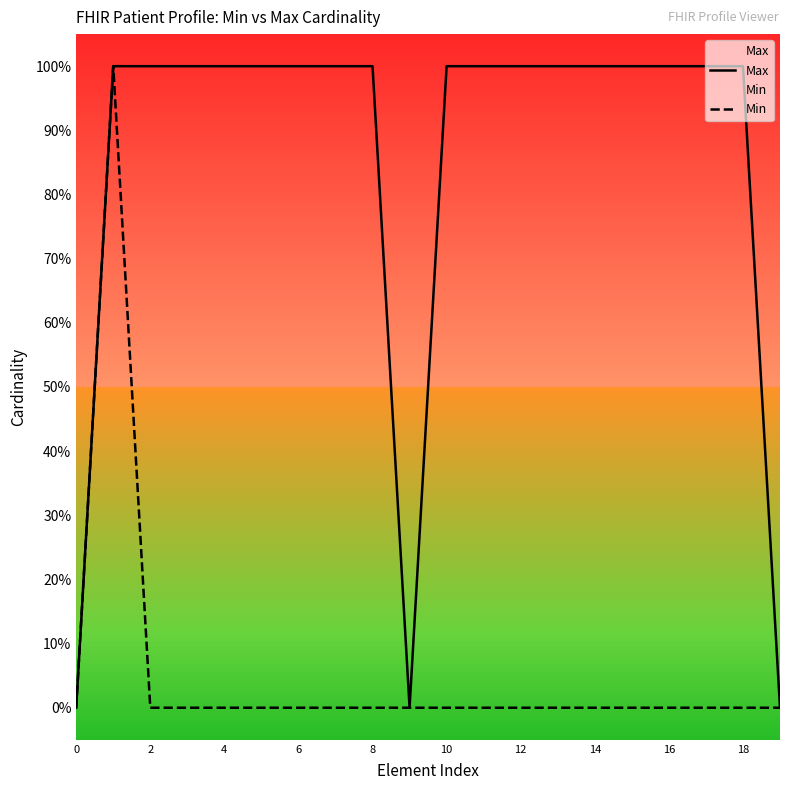

How many Min values are between 0 and 1?

20